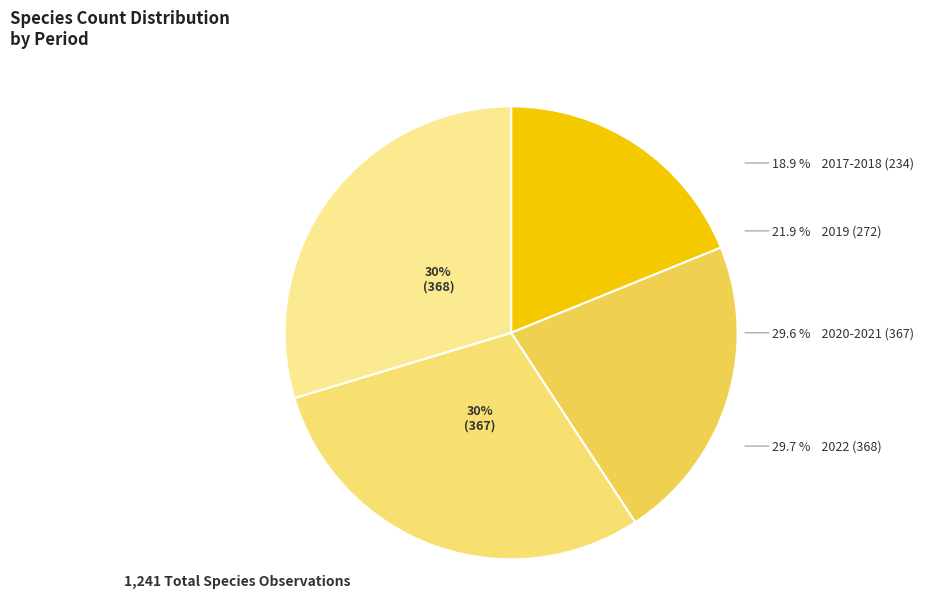

Which slice is the largest?

2022 (368)